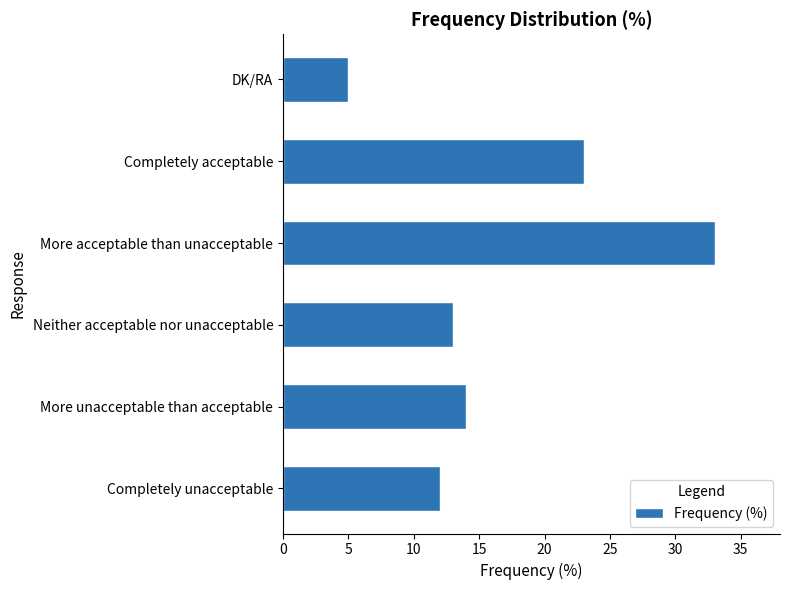

Where is the data nearest to the value 19?

Completely acceptable